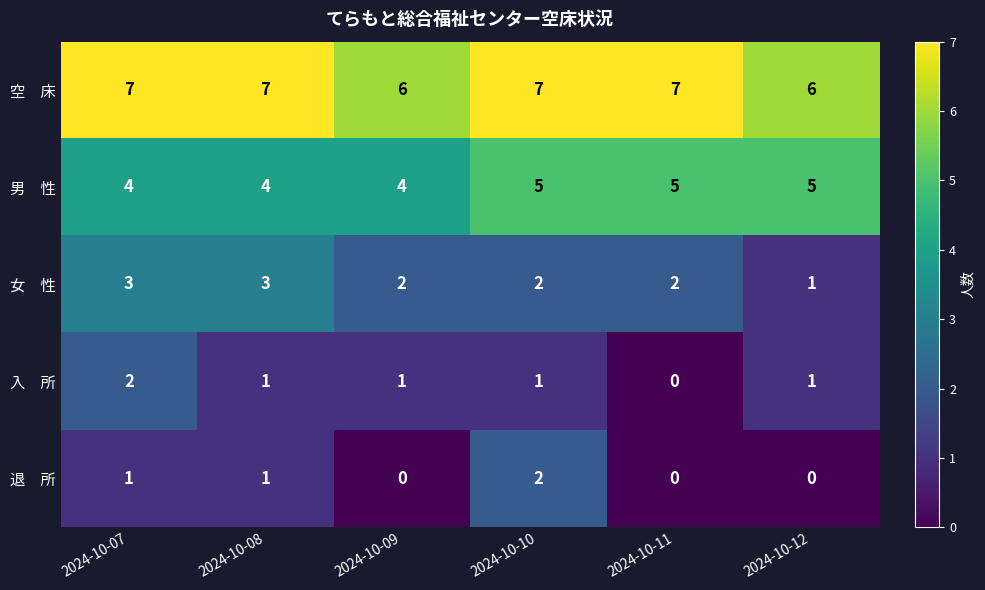

What is the difference between the highest and lowest values at 2024-10-09?

6